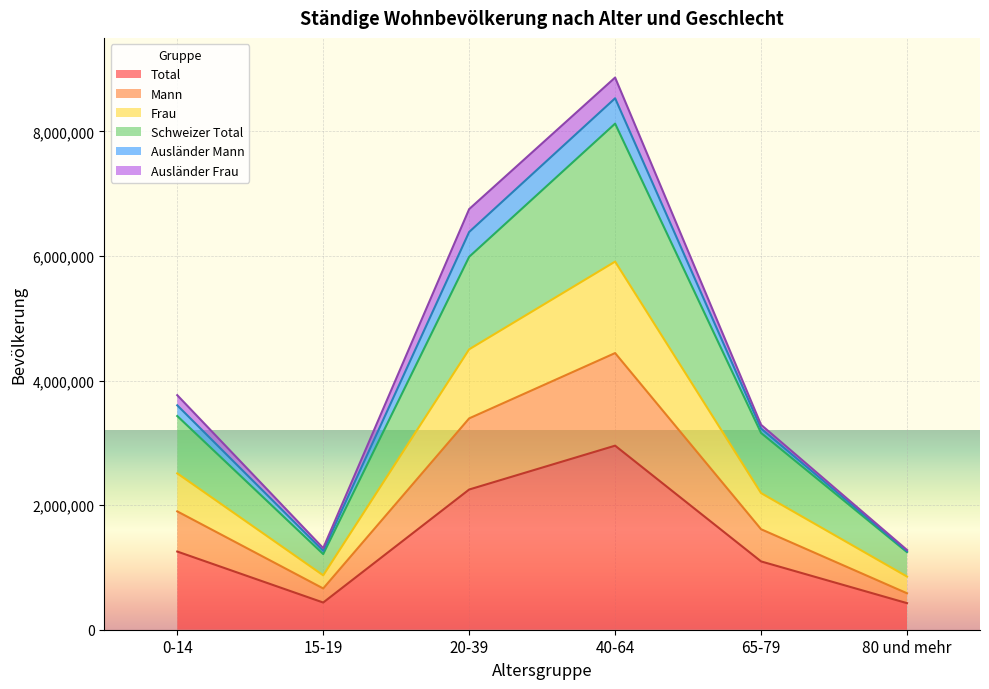

How many categories are shown in the chart?

6